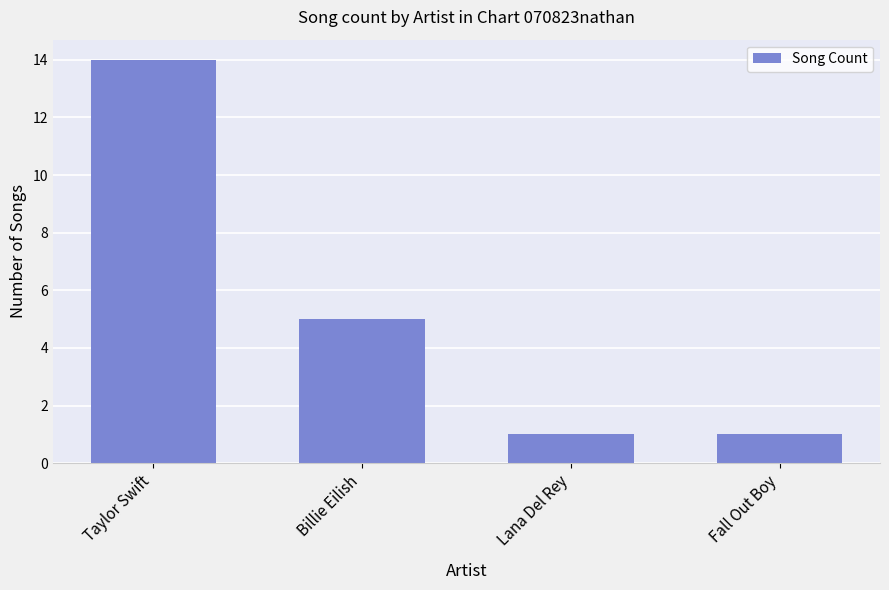

At which label does the data first exceed 5?

Taylor Swift